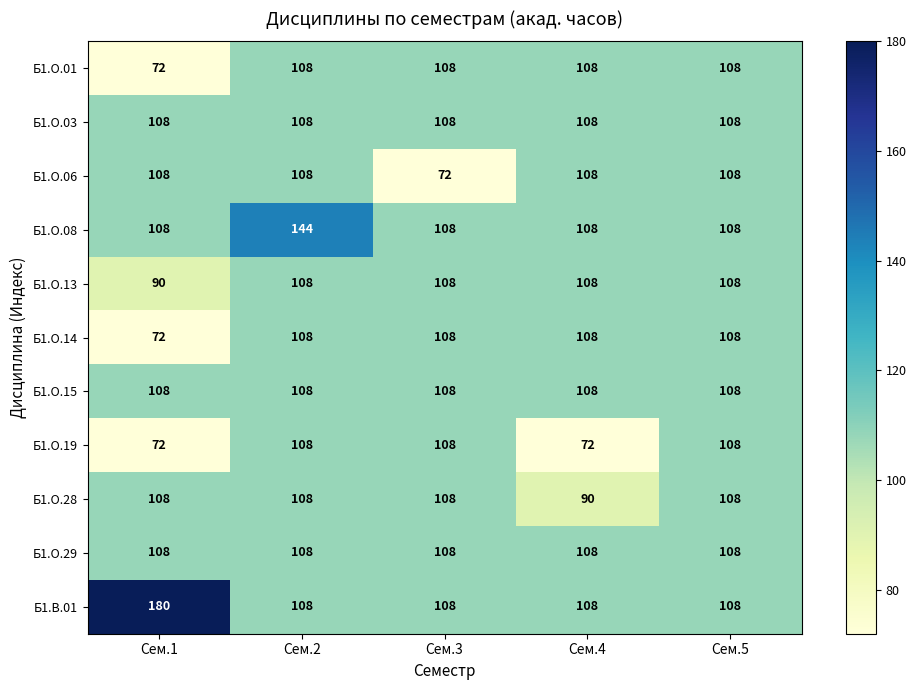

What is the total value across all series at Сем.3?

1152